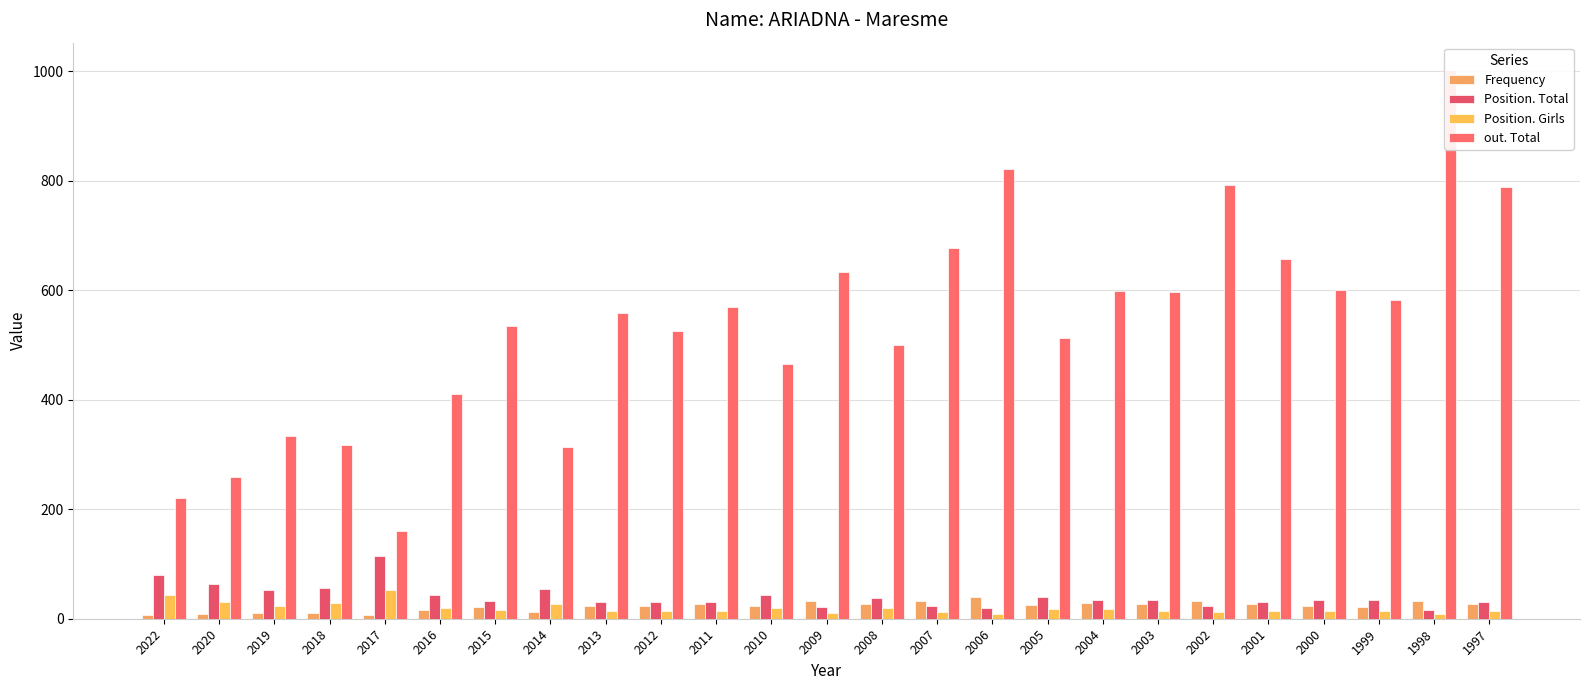

Where is Frequency nearest to the value 23?

2013